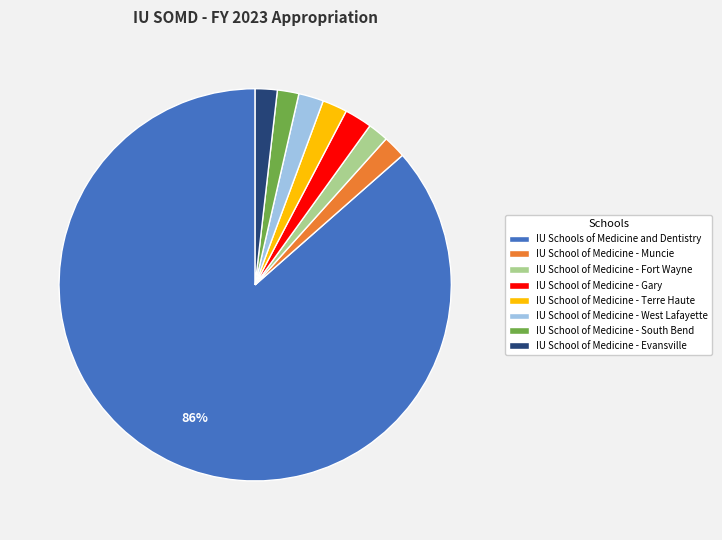

Which has a higher value, IU Schools of Medicine and Dentistry or IU School of Medicine - Fort Wayne?

IU Schools of Medicine and Dentistry